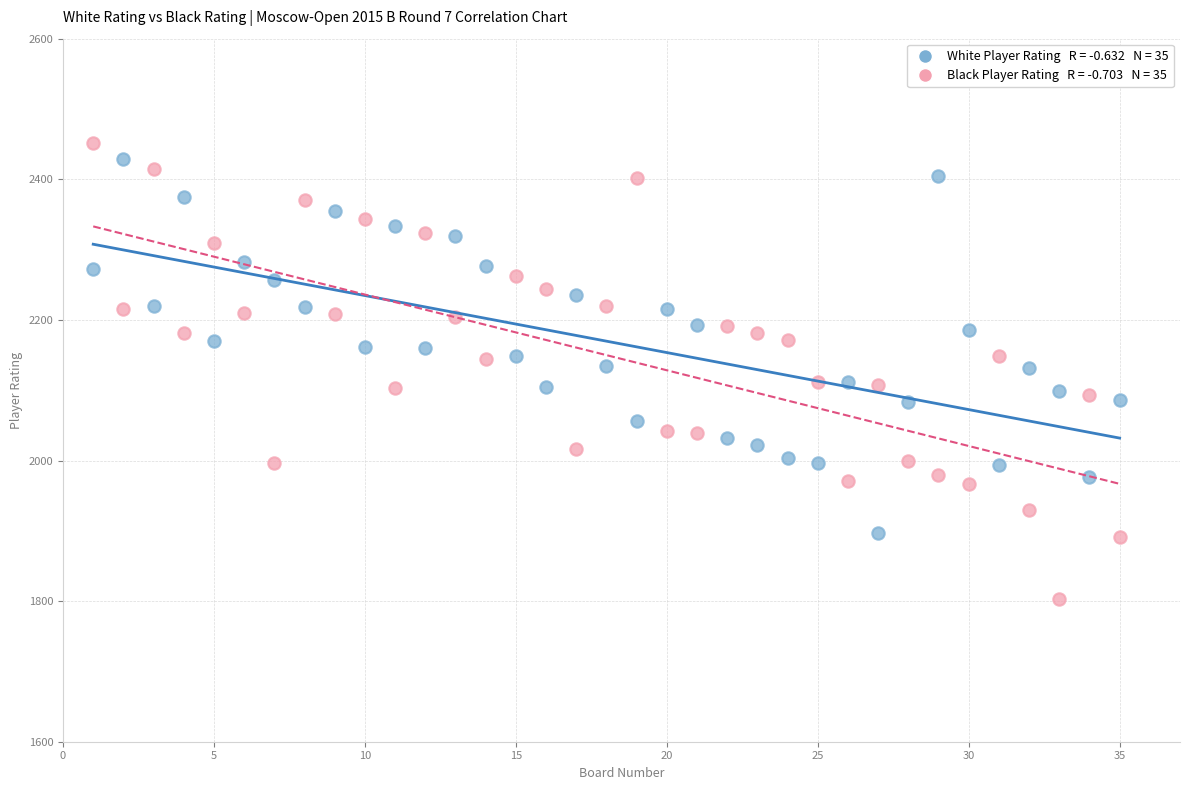

Across all data points, what is the range of X values (max minus min)?

34